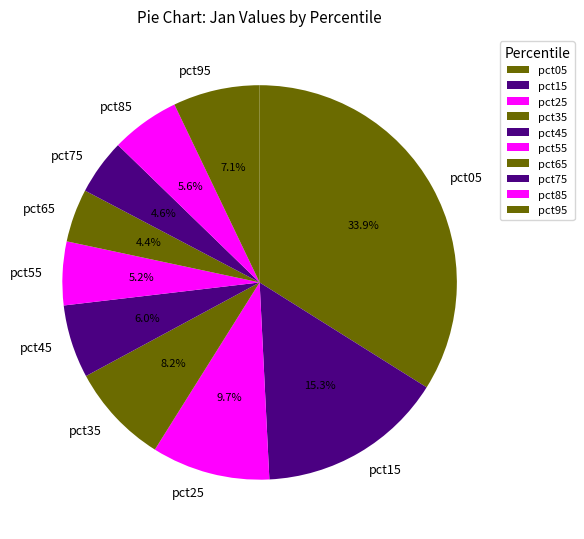

What portion of the pie excludes pct25?

90.3%